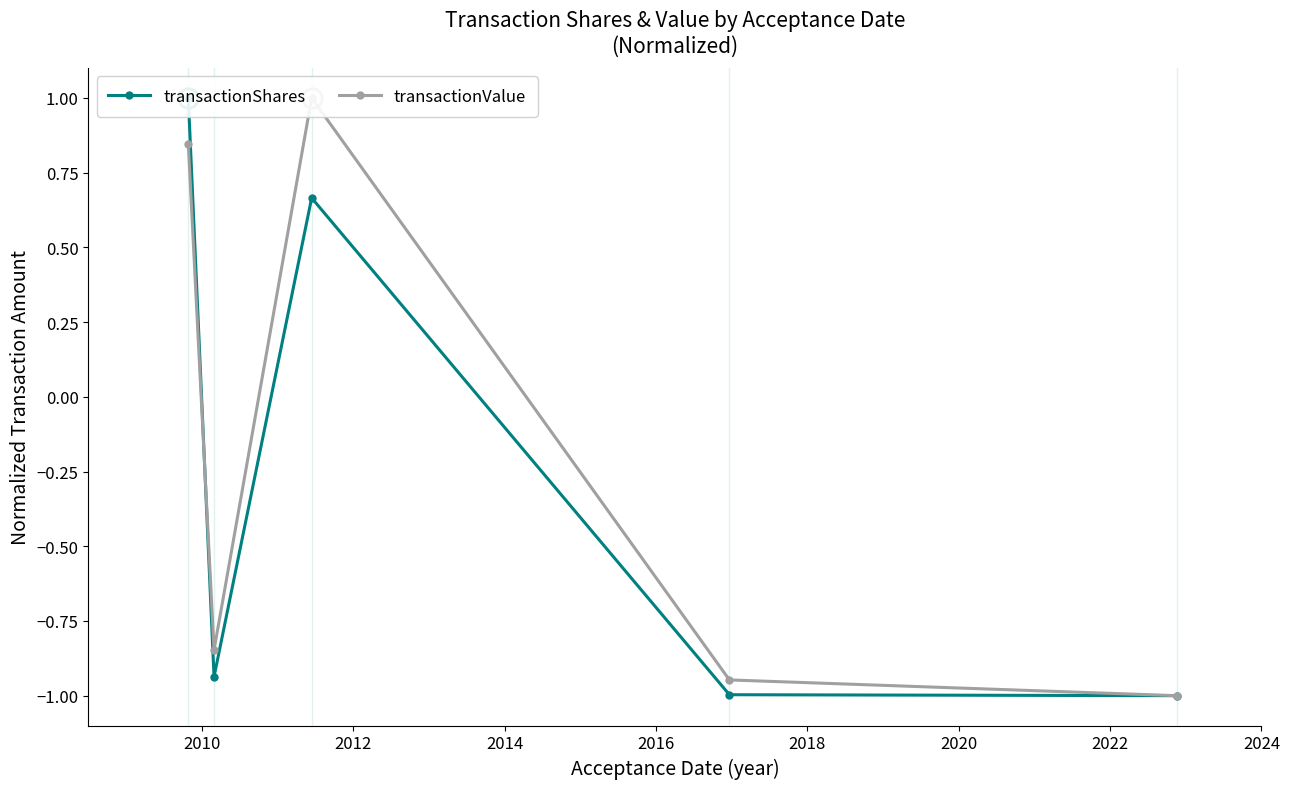

What is the value of the transactionShares point at the 3rd from the left?

0.7